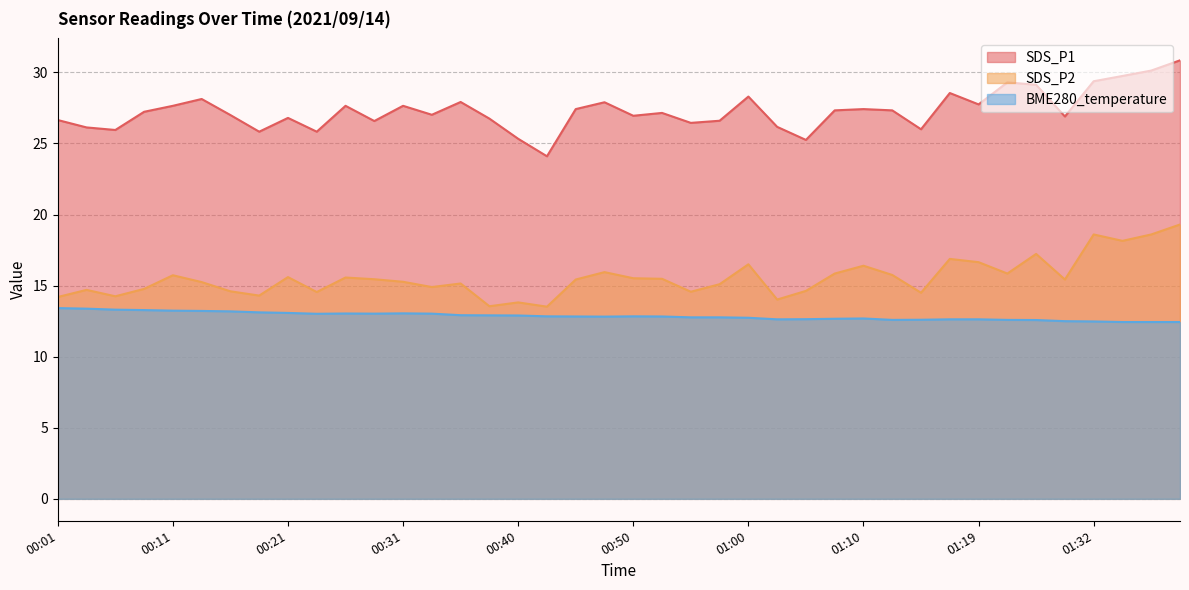

Rank the series by their maximum value, from highest to lowest.

SDS_P1, SDS_P2, BME280_temperature